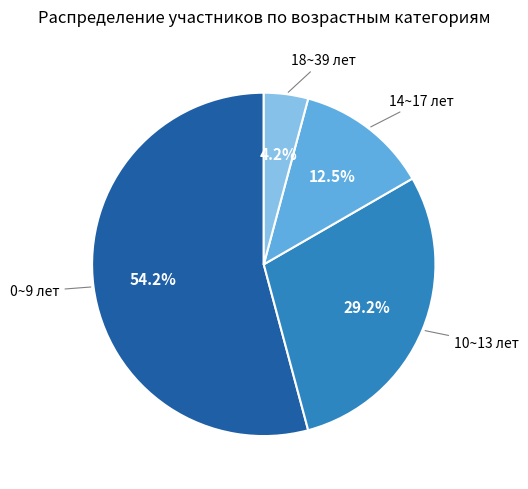

Which has a higher value, 0~9 лет or 14~17 лет?

0~9 лет